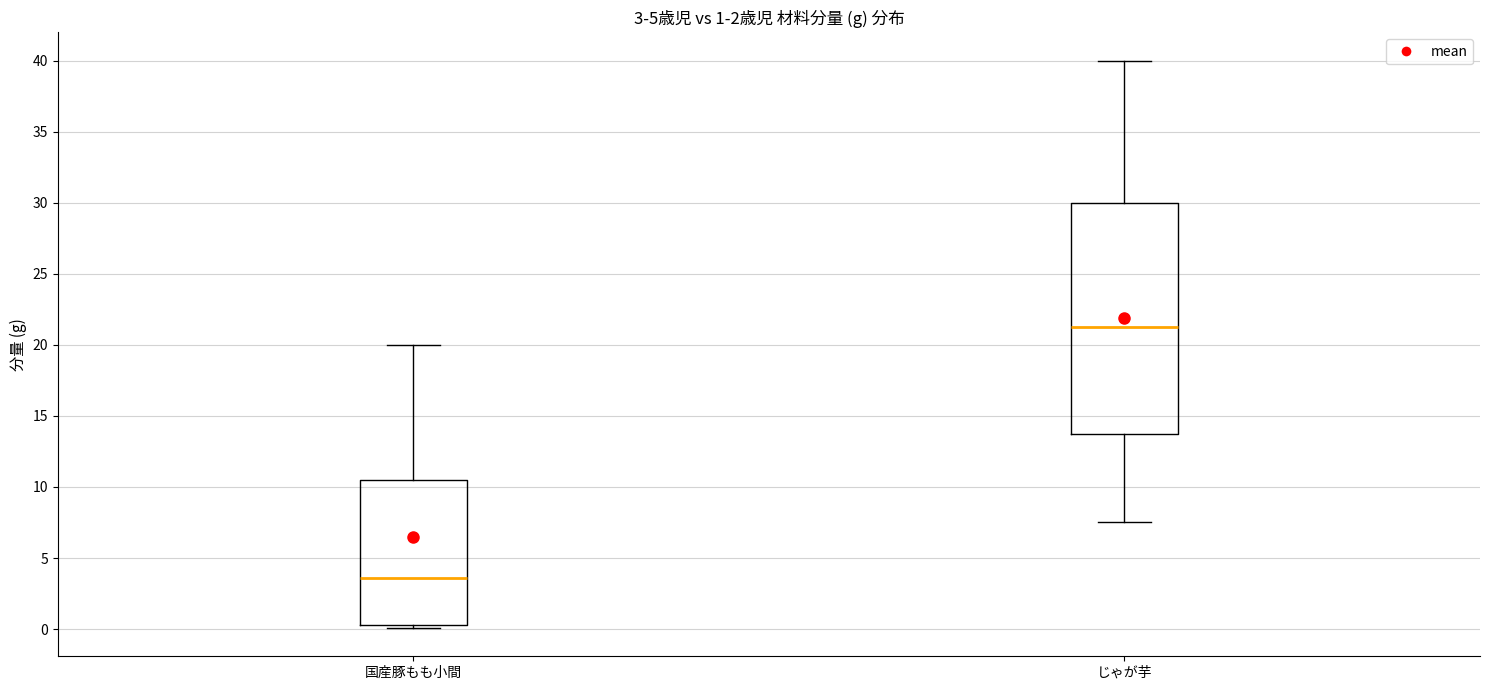

Comparing the boxes themselves (not the whiskers), which one is the tallest?

じゃが芋